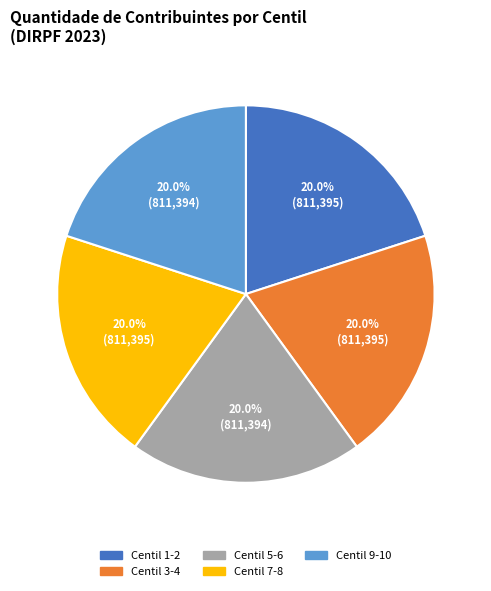

Is there any slice that represents more than half of the pie?

No